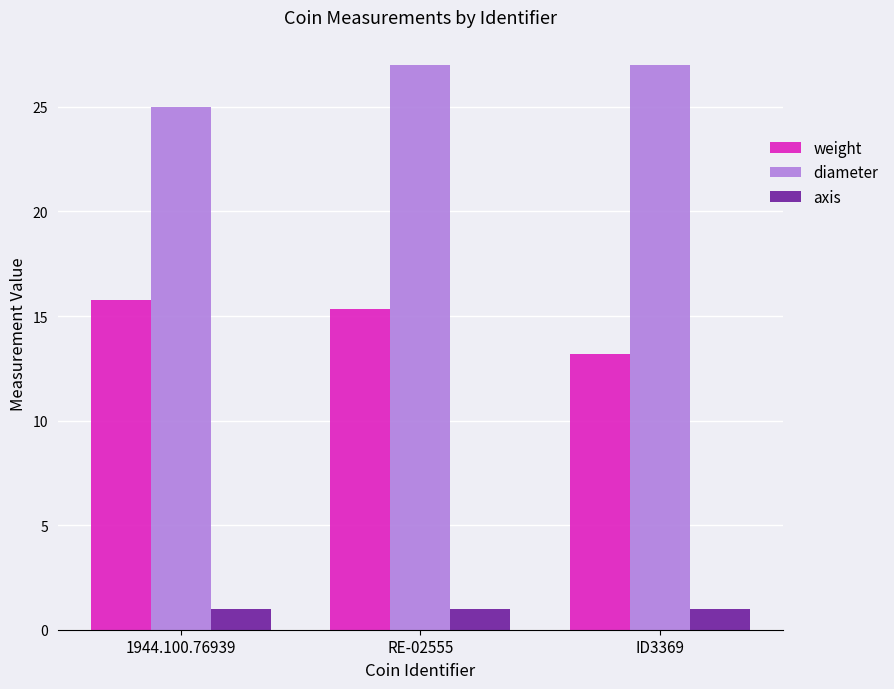

Which series has the largest total across all categories?

diameter